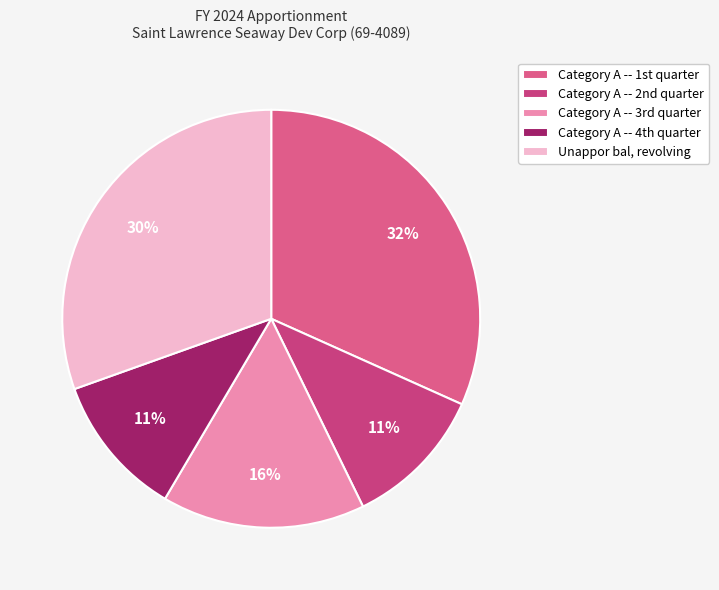

How many segments does this pie chart have?

5